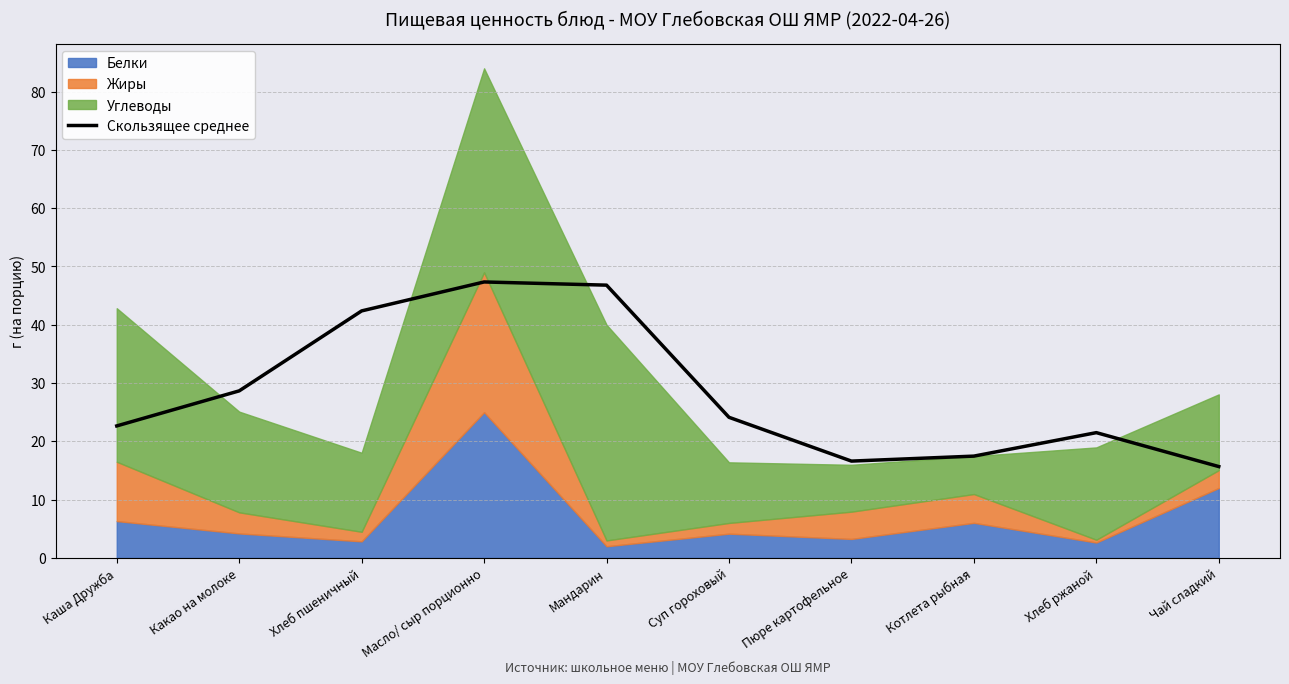

Where is the first local minimum?

Пюре картофельное